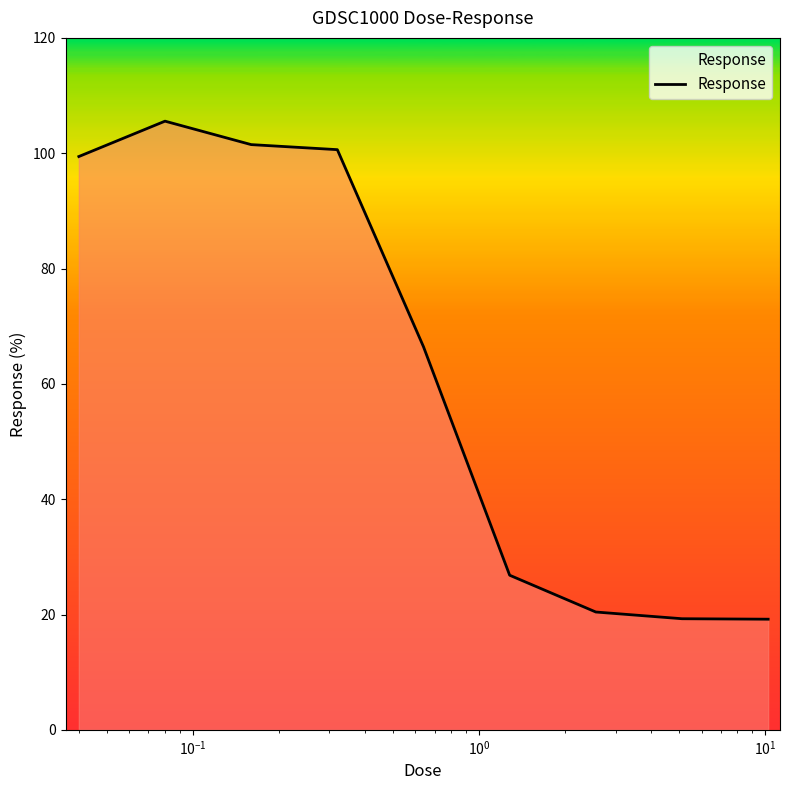

What is the minimum value shown in the chart?

19.2